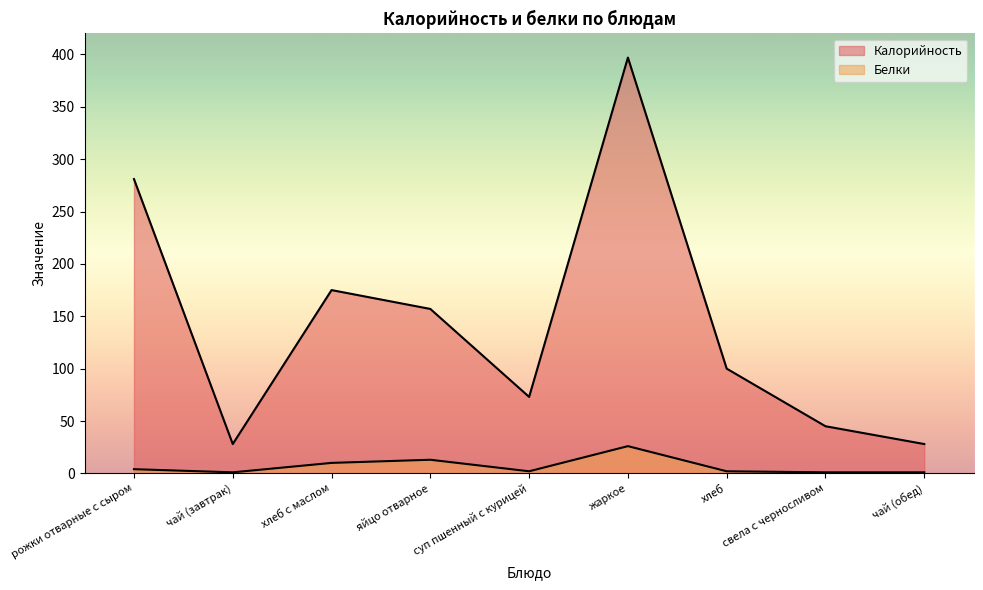

How many interior local valleys does the Белки series have?

2